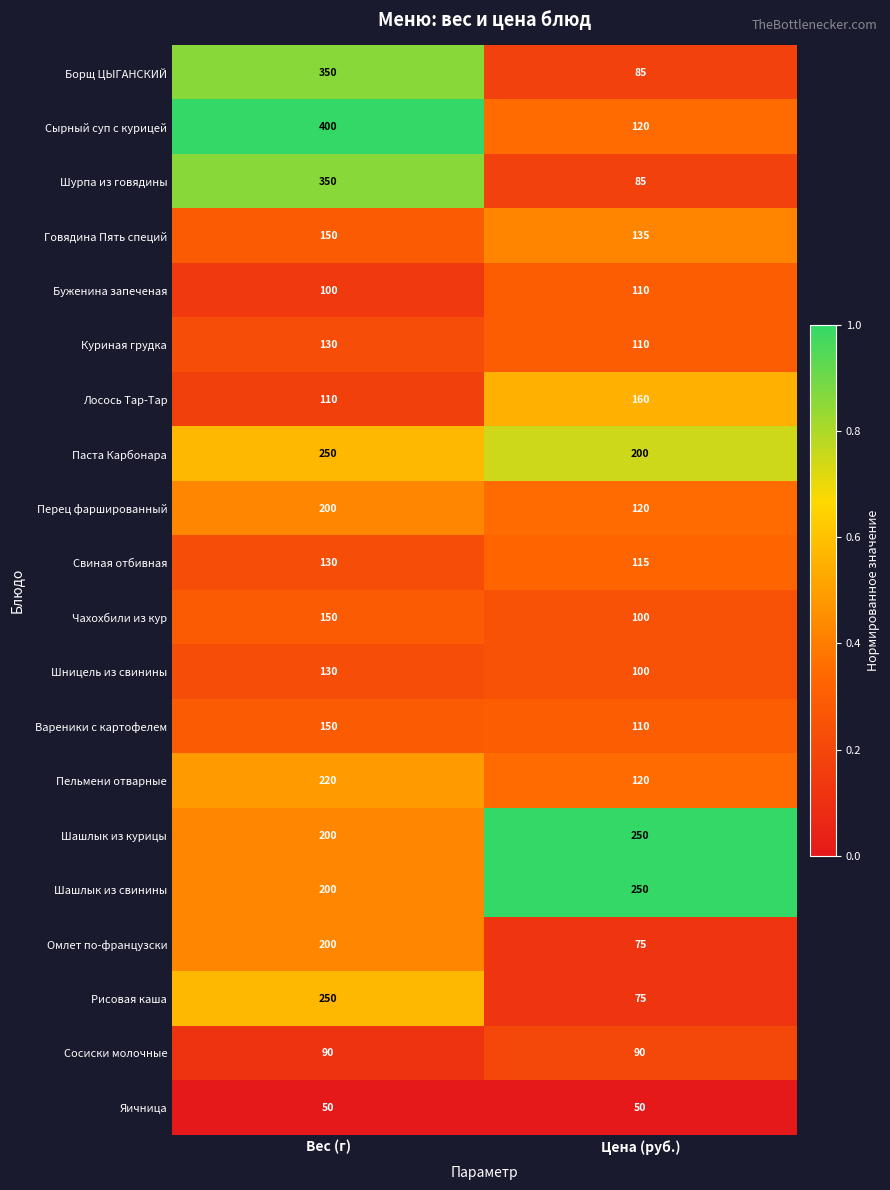

Read the Яичница value at Вес (г).

50